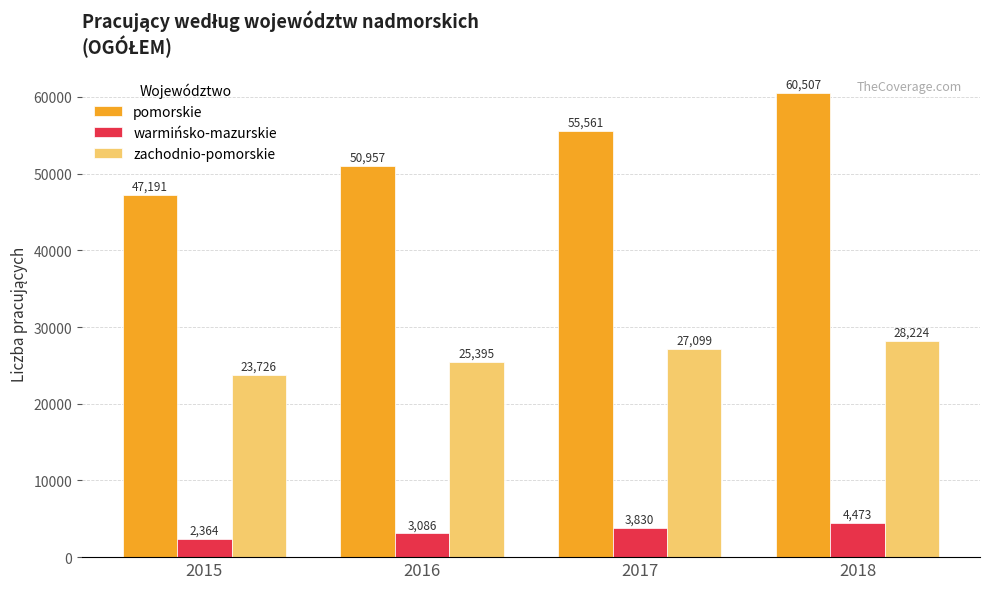

Read the pomorskie value at 2016, to the nearest 50.

50950